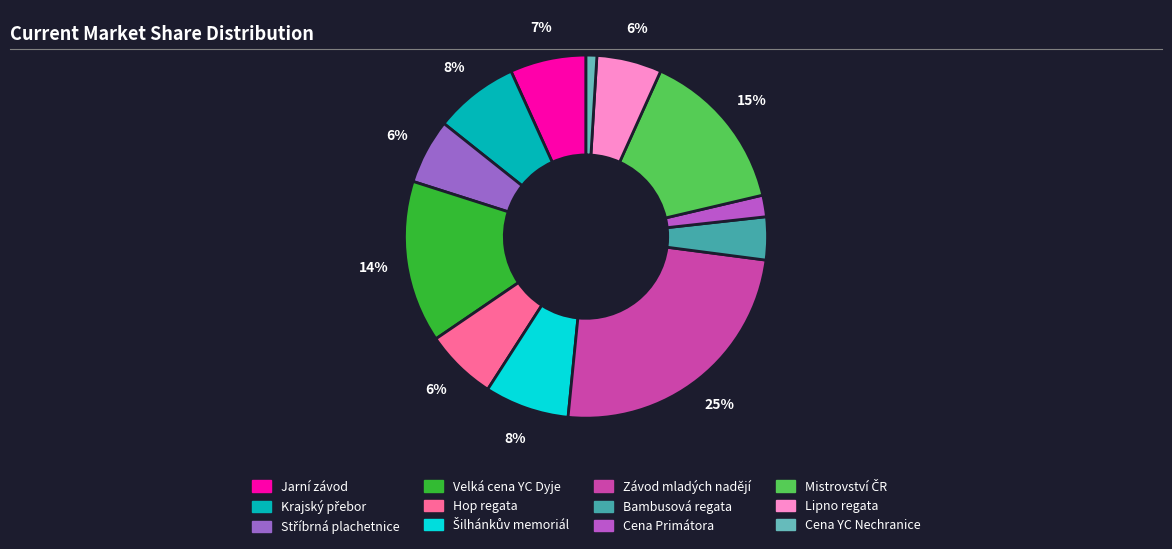

What is the smallest slice in the pie chart?

Cena YC Nechranice